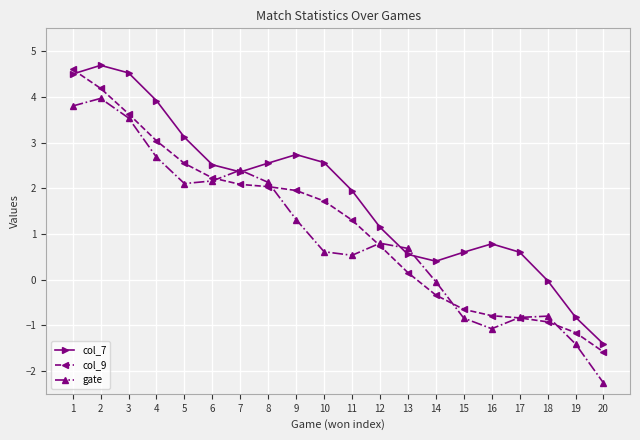

Is the value of col_9 at 15 greater than the value of col_7 at 3?

No